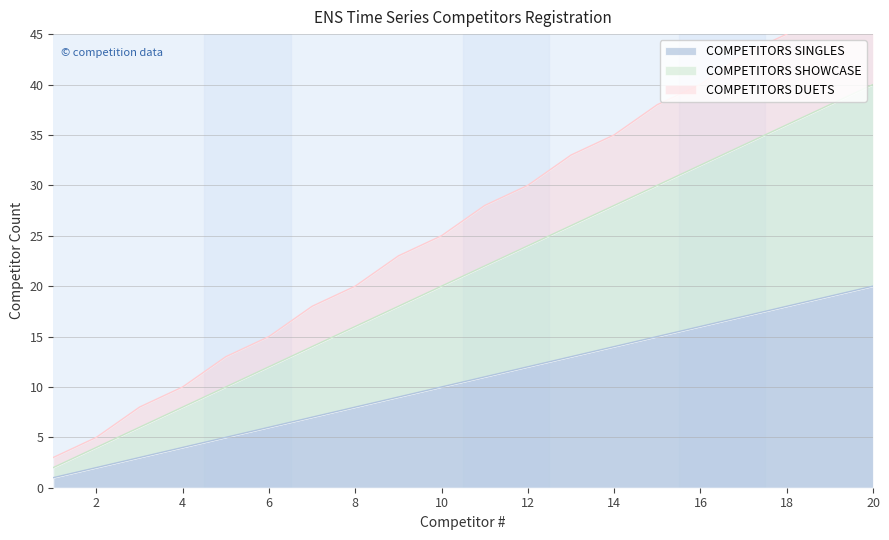

What is the total value across all series at 5?

28